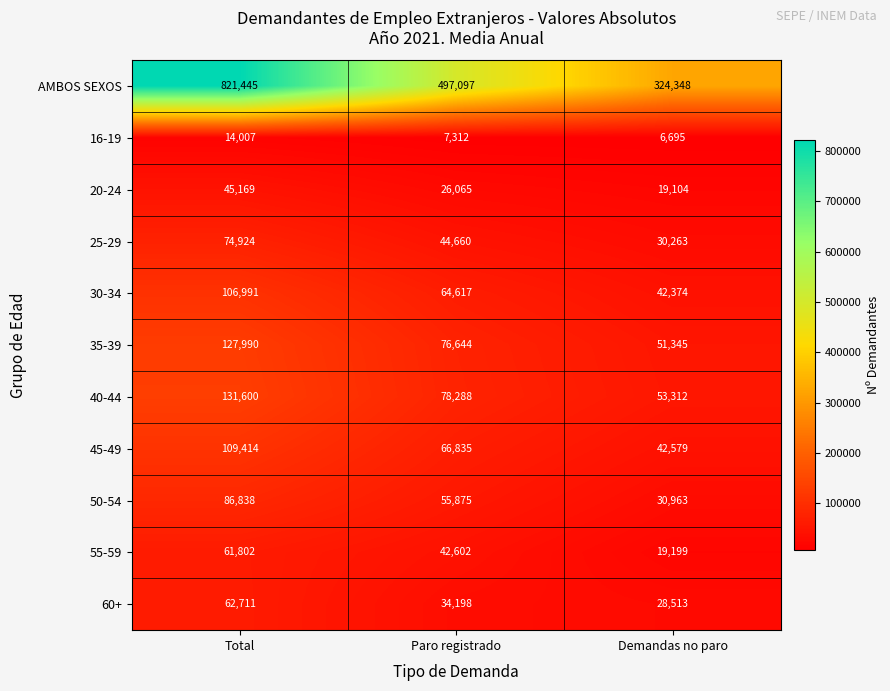

True or false: 50-54 has a value of 13540 at Demandas no paro.

False